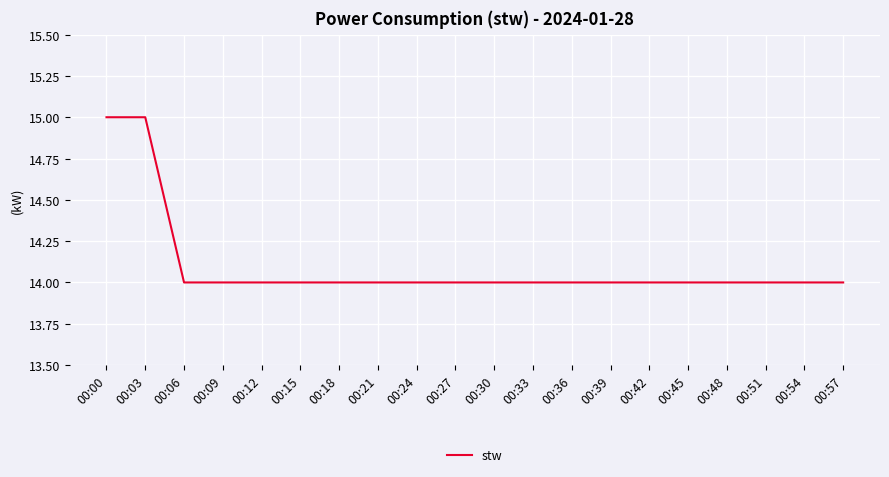

Reading left to right, transcribe all the data shown in this chart.

00:00=15	00:03=15	00:06=14	00:09=14	00:12=14	00:15=14	00:18=14	00:21=14	00:24=14	00:27=14	00:30=14	00:33=14	00:36=14	00:39=14	00:42=14	00:45=14	00:48=14	00:51=14	00:54=14	00:57=14